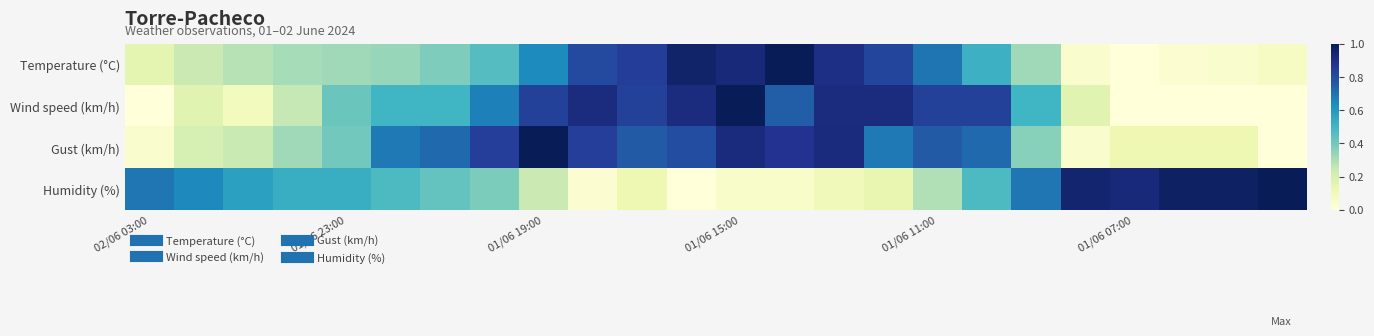

Which series has the largest total across all categories?

Gust (km/h)